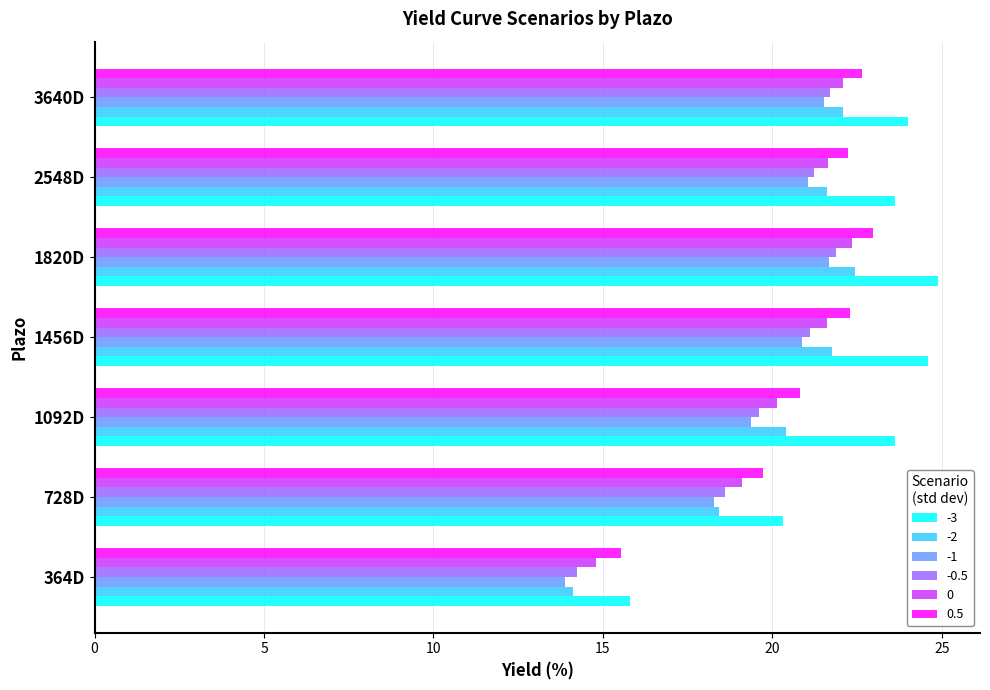

Which series has the largest range (max minus min)?

-3